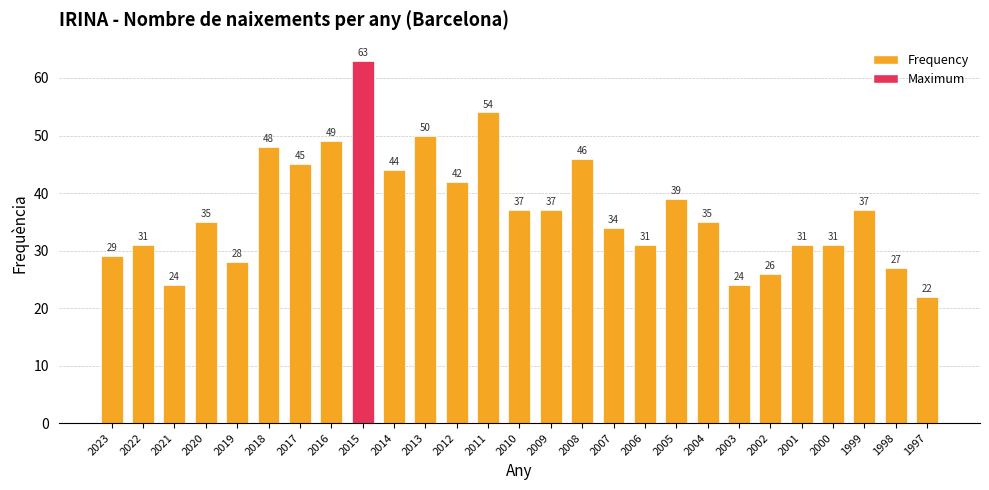

What is the value of the 25th bar from the left?

37